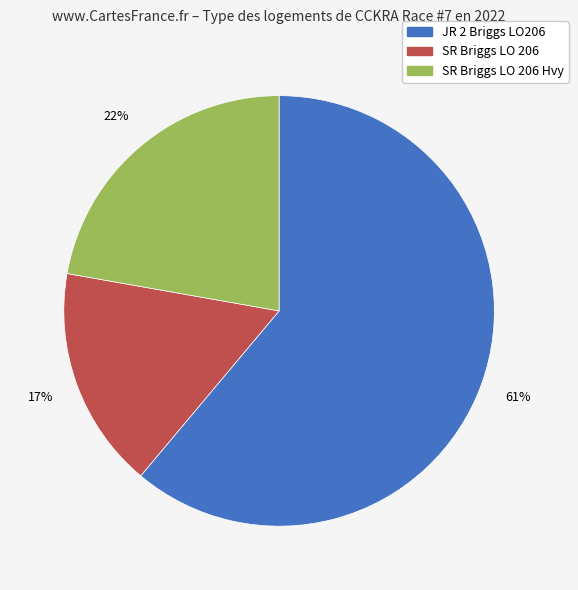

Is there any slice that represents more than half of the pie?

Yes